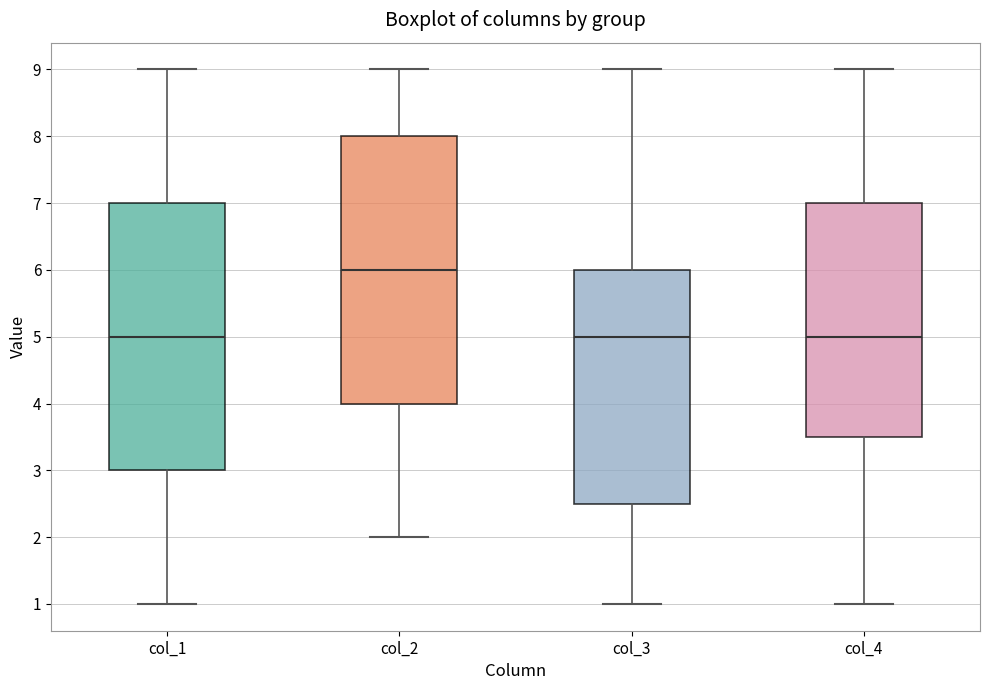

Reading left to right, read every box against the y-axis: the position of its median line, the range the box covers, and the ends of its whiskers. The values are not printed on the chart, so give them approximately, as read against the axis.

col_1: median 5.0, box 3.0 to 7.0, whiskers 1.0 to 9.0
col_2: median 6.0, box 4.0 to 8.0, whiskers 2.0 to 9.0
col_3: median 5.0, box 2.5 to 6.0, whiskers 1.0 to 9.0
col_4: median 5.0, box 3.5 to 7.0, whiskers 1.0 to 9.0